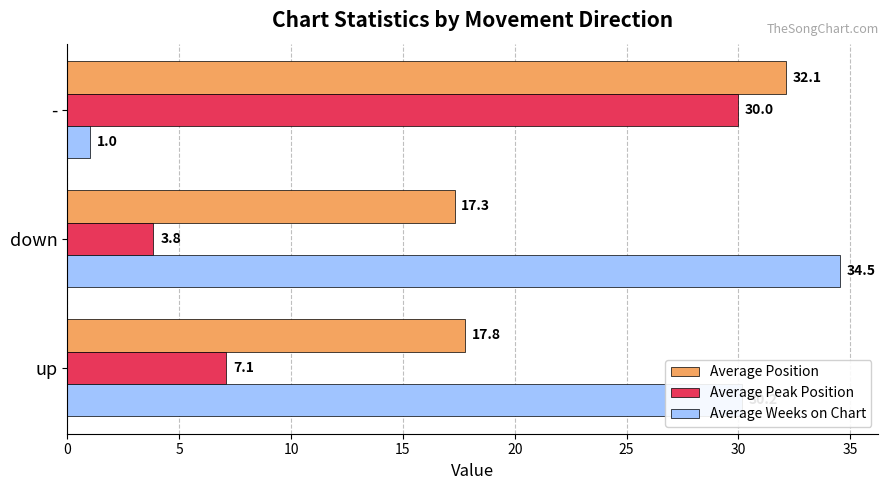

Which category has the highest value in the Average Position series?

-